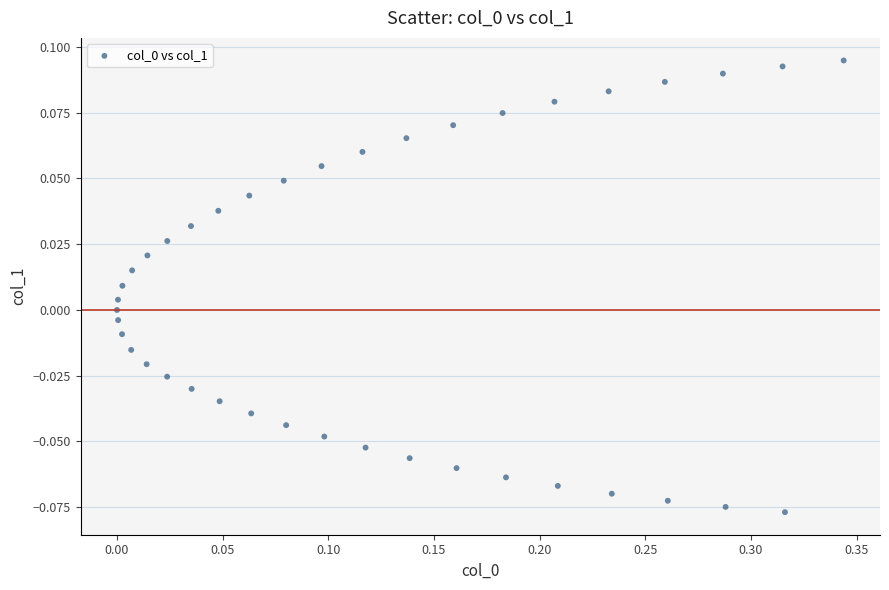

What is the range of X values (max minus min)?

0.3